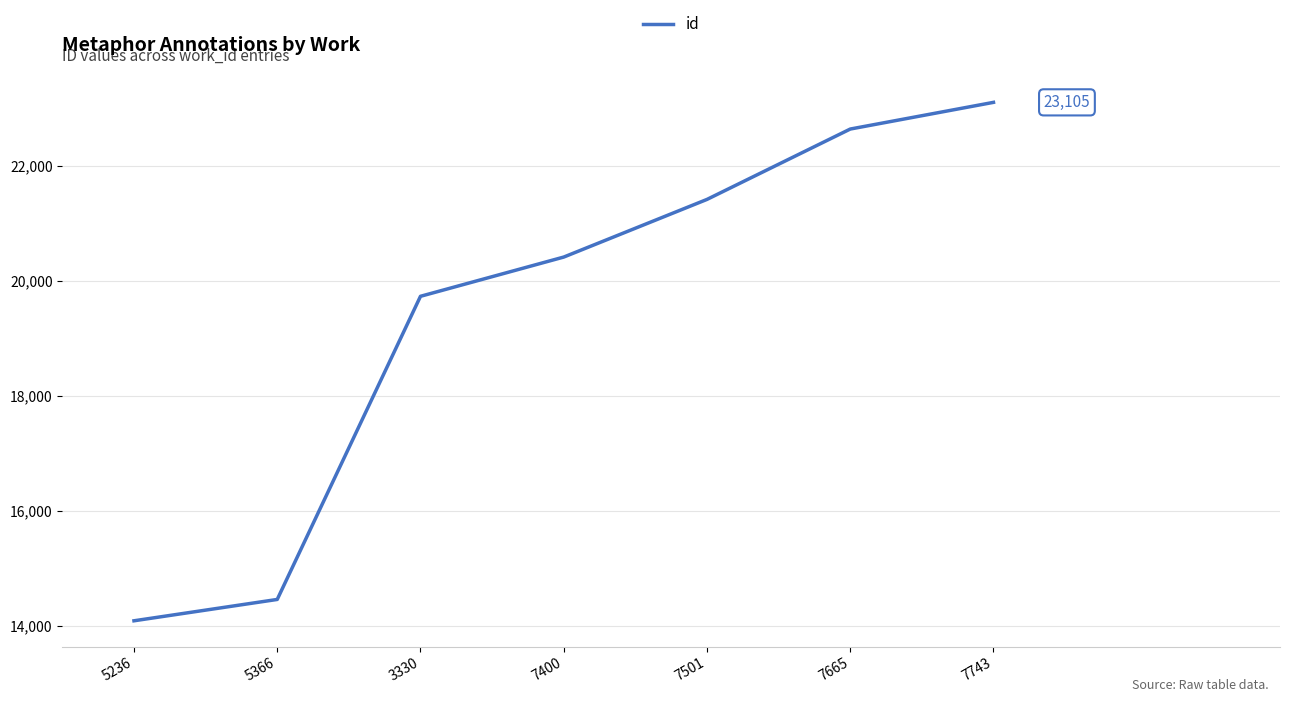

Count the number of data series in this chart.

1